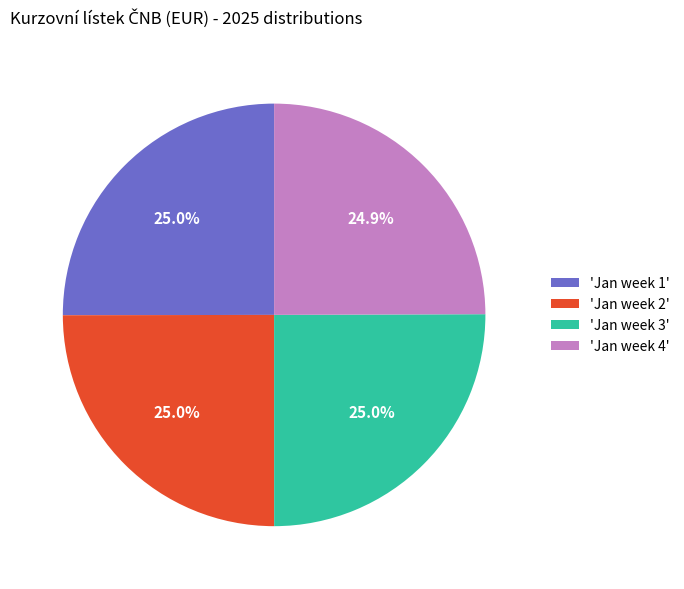

Approximately how many times larger is the value at 'Jan week 1' compared to 'Jan week 2'?

1.0